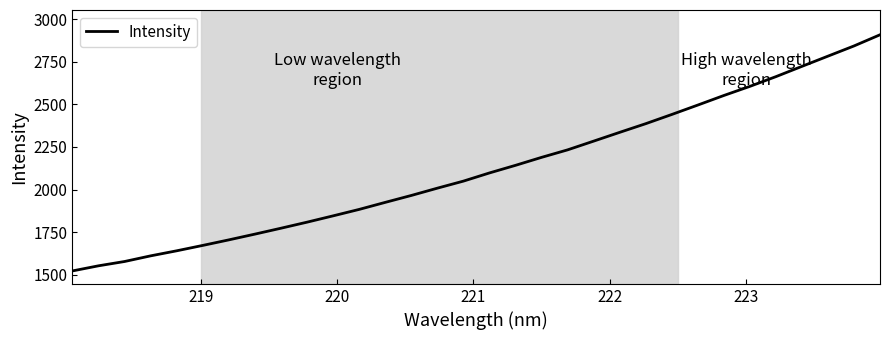

What is the difference between the maximum and minimum values?

1385.6